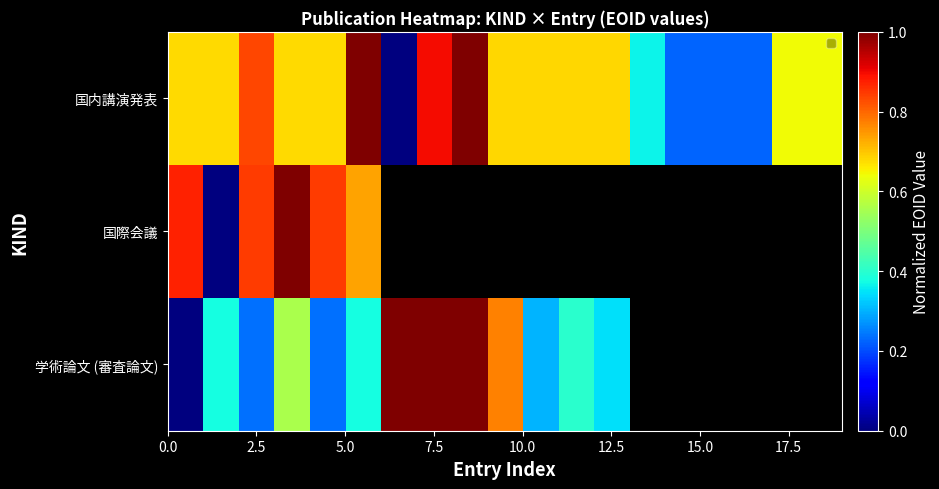

Is it true that the value at 18 is 0.9?

False